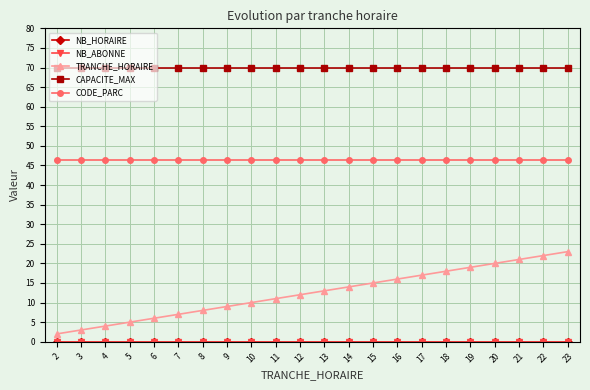

Is this an area chart (filled region under the line)?

No